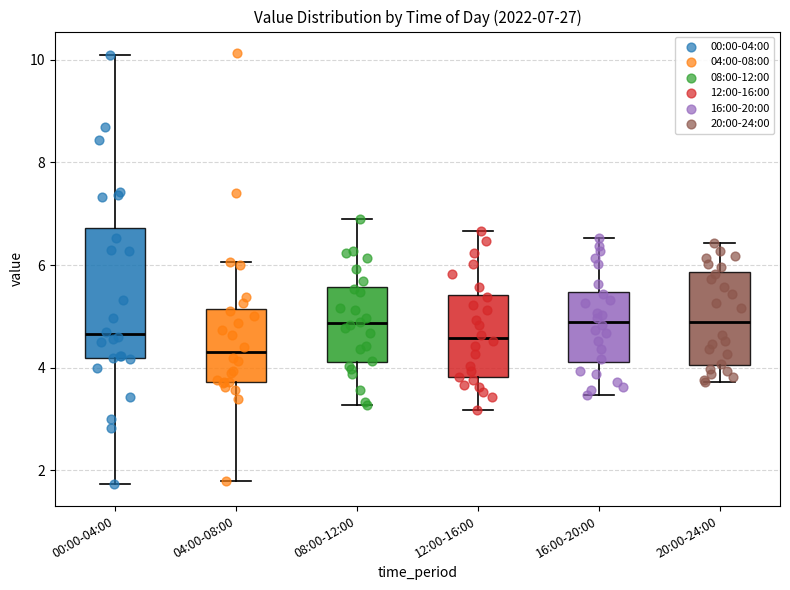

Comparing the boxes themselves (not the whiskers), which one is the tallest?

00:00-04:00